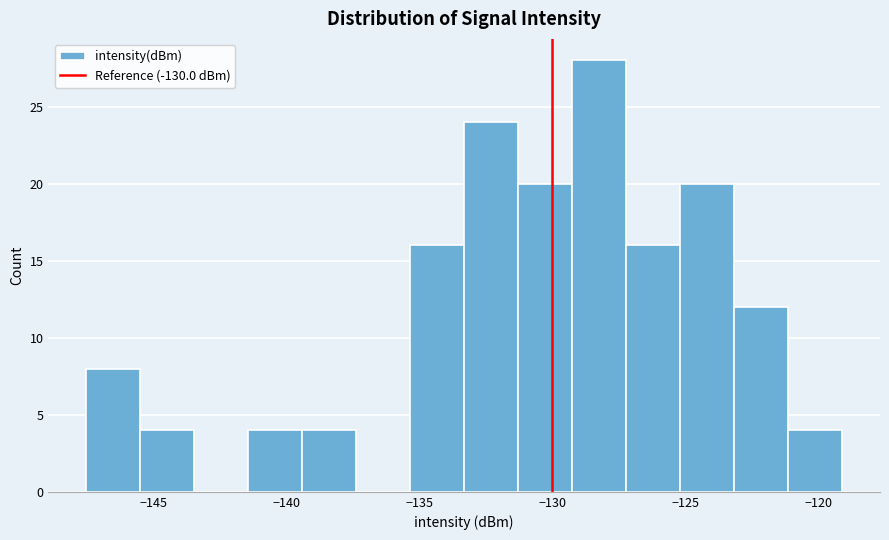

Reading left to right, transcribe this chart: for each bar, give the range it covers on the x-axis and its height. Neither the bar edges nor the heights are printed on the chart, so give them approximately, as read against the axes.

-147.5 to -145.5: 8
-145.5 to -143.5: 4
-143.5 to -141.5: 0
-141.5 to -139.5: 4
-139.5 to -137.5: 4
-137.5 to -135.5: 0
-135.5 to -133.5: 16
-133.5 to -131.5: 24
-131.5 to -129.5: 20
-129.5 to -127.0: 28
-127.0 to -125.0: 16
-125.0 to -123.0: 20
-123.0 to -121.0: 12
-121.0 to -119.0: 4